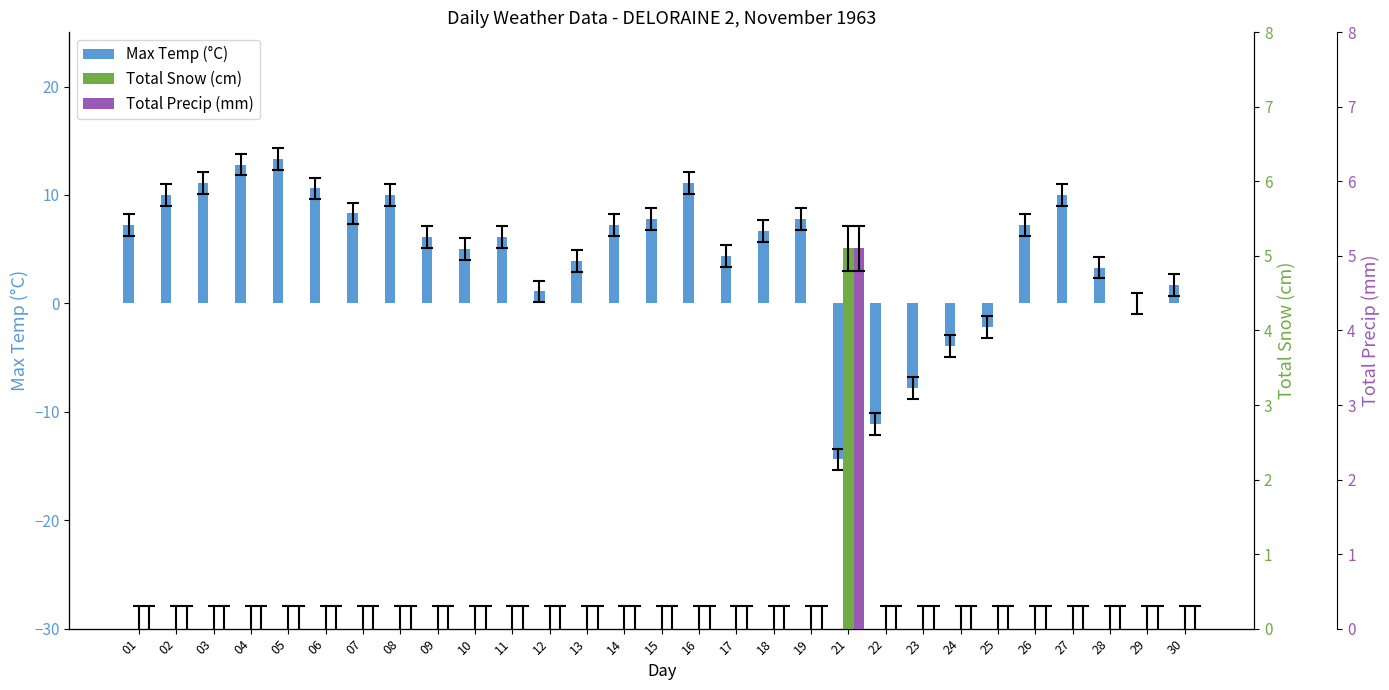

What is the average value of the Total Precip (mm) series?

0.2